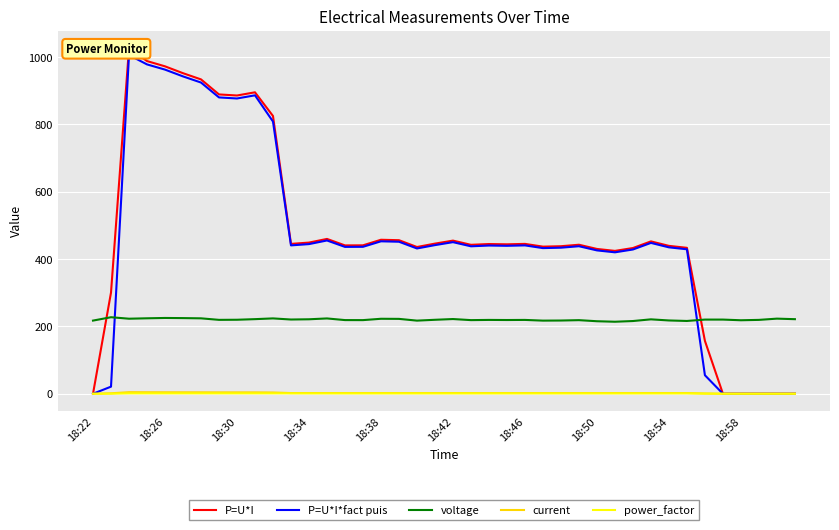

The voltage series shows 218.3 at 18:58. True or false?

True